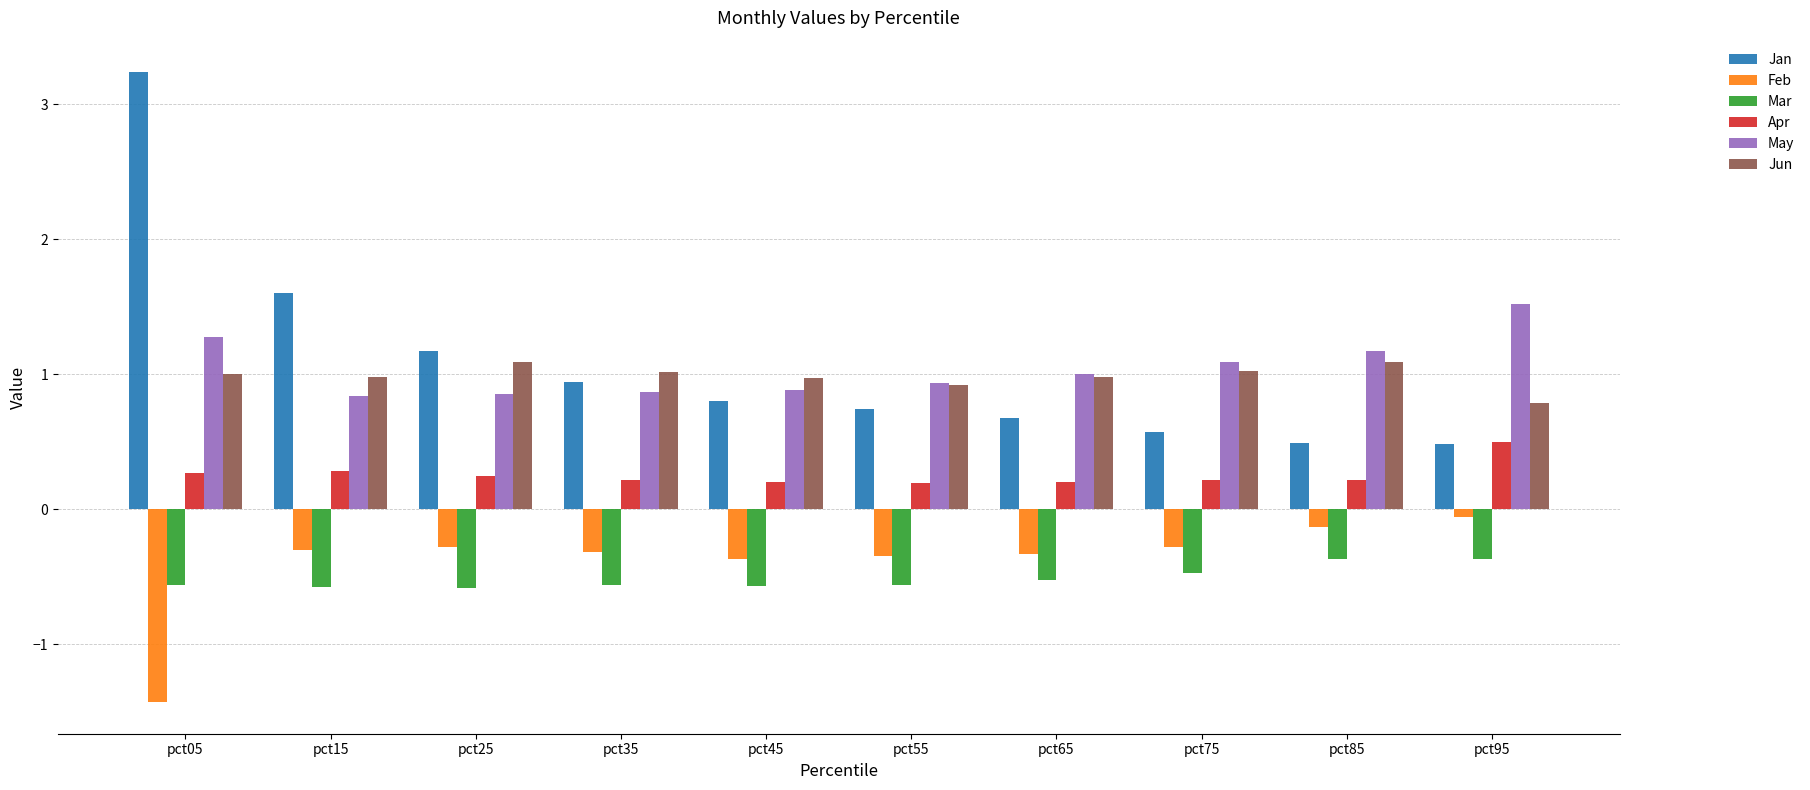

What is the difference between the maximum and minimum values in the Jan series?

2.8